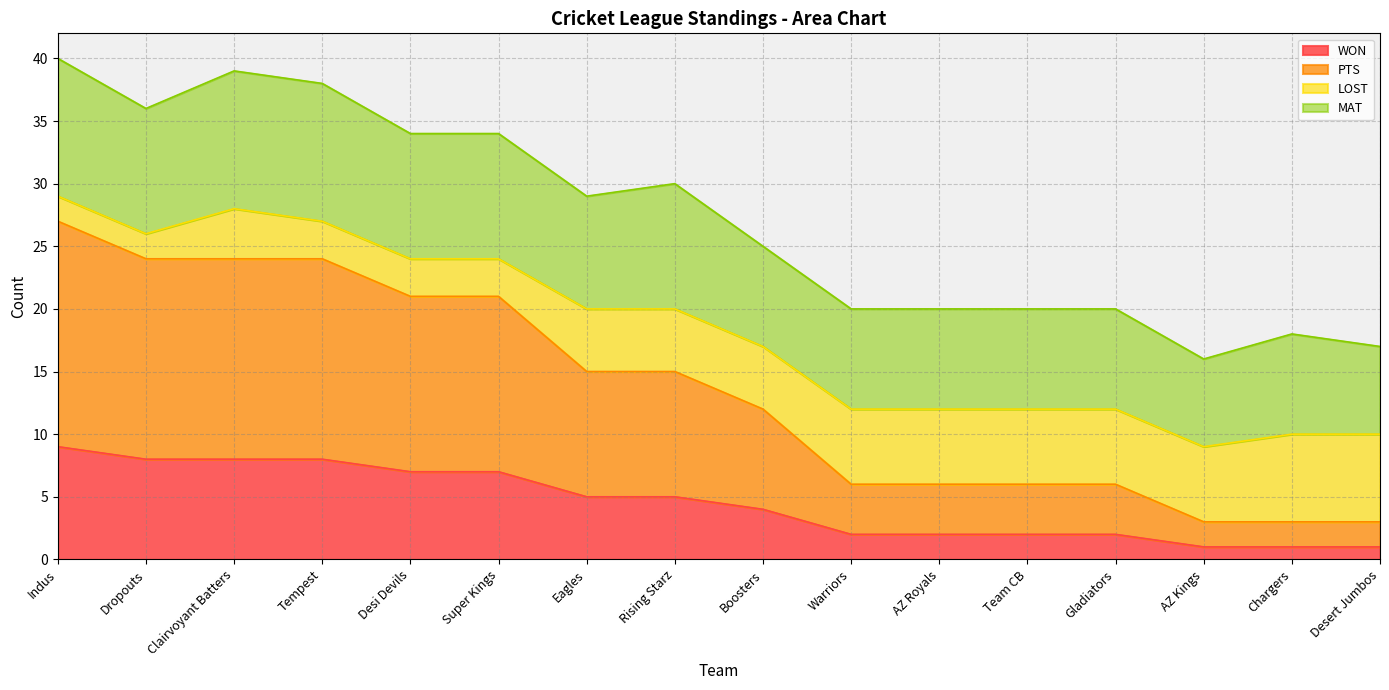

At which label does PTS reach its minimum?

AZ Kings